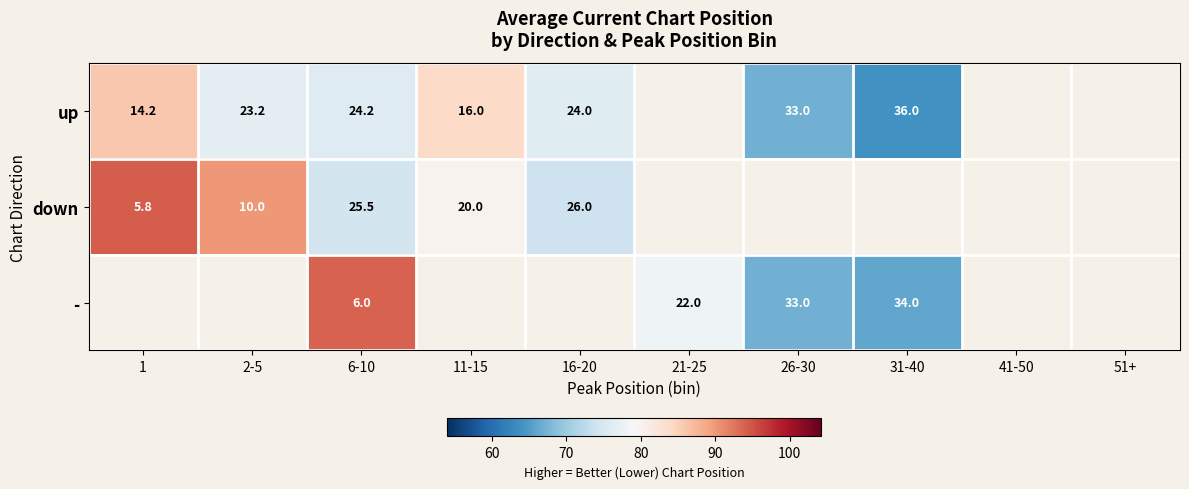

The - series shows 10.2 at 6-10. True or false?

False